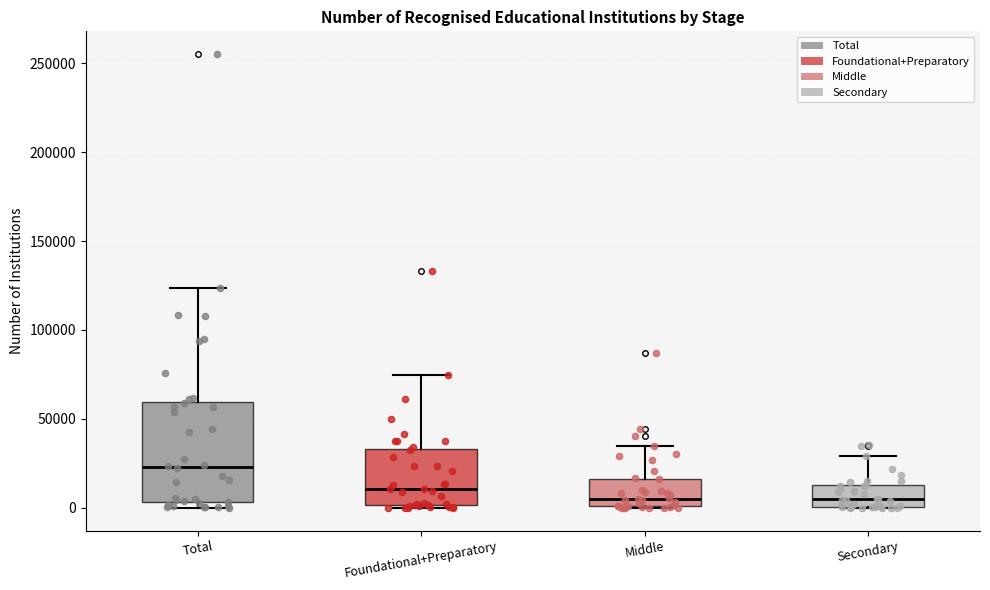

Where does the upper whisker of the box for Middle end on the y-axis? The values are not printed on the chart, so give them approximately, as read against the axis.

35000